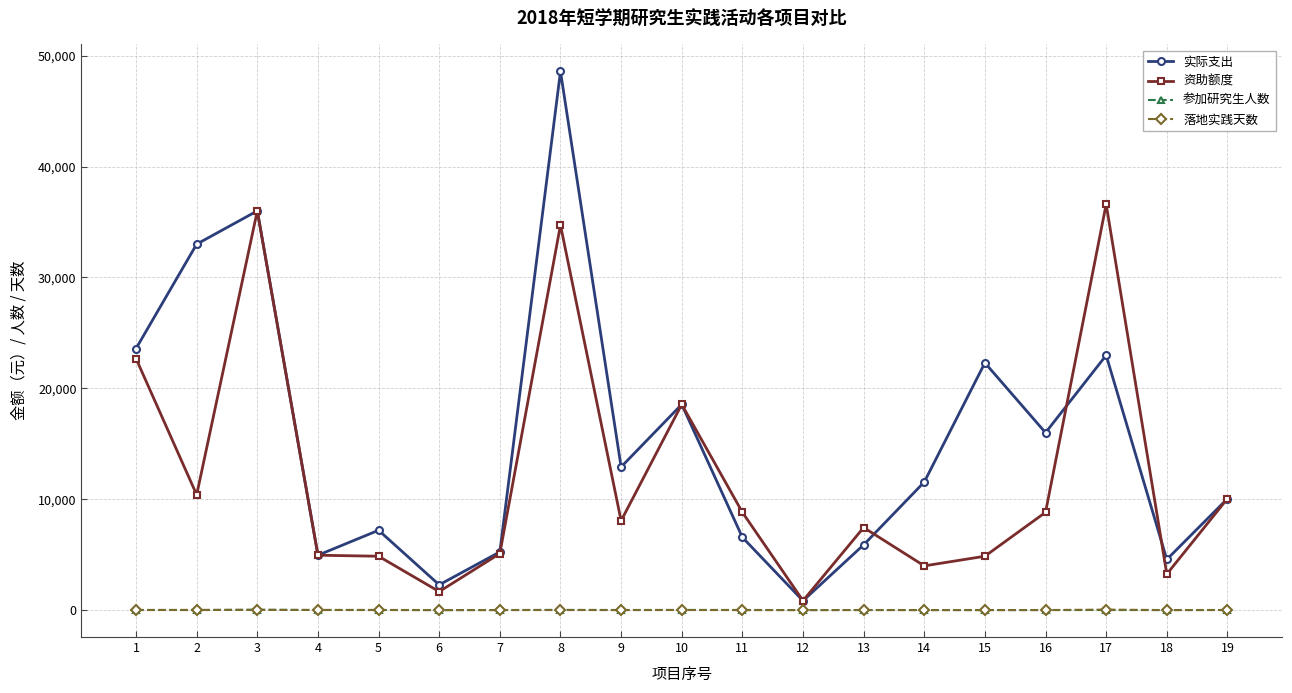

True or false: 落地实践天数 has more than 2 interior local peaks.

True